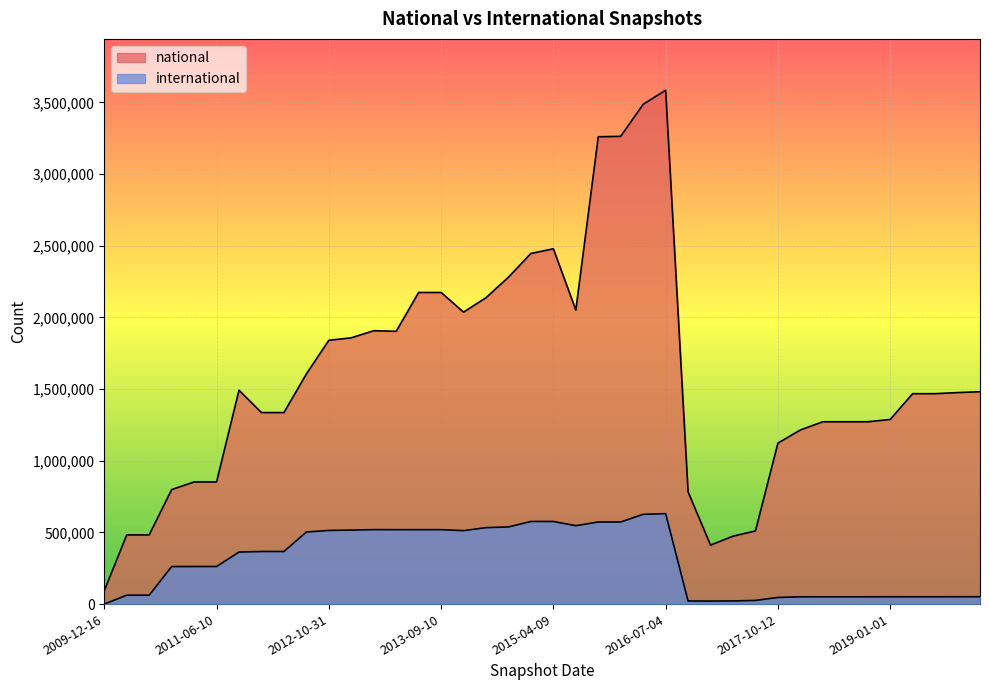

True or false: international has more than 1 points higher than both neighbors.

True